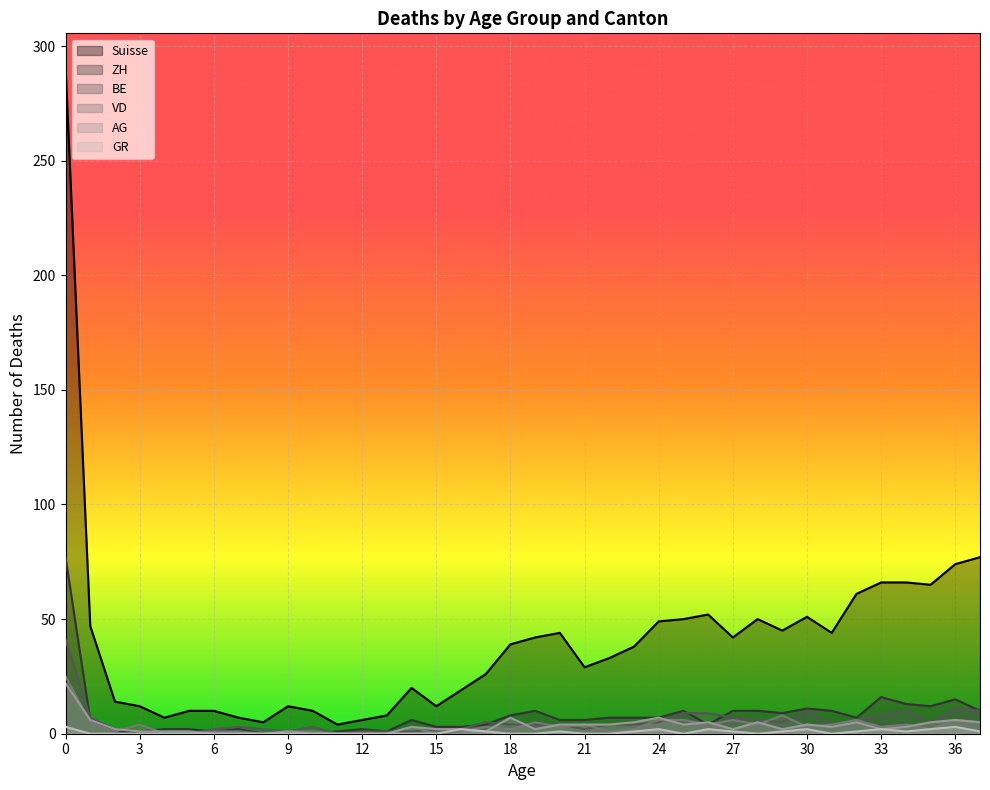

Does the chart display data point markers on the line(s)?

No